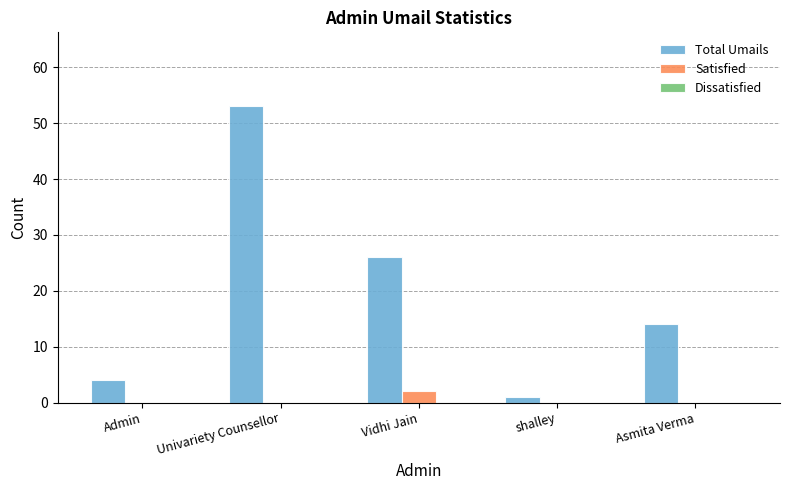

The Satisfied series shows 0 at Univariety Counsellor. True or false?

True